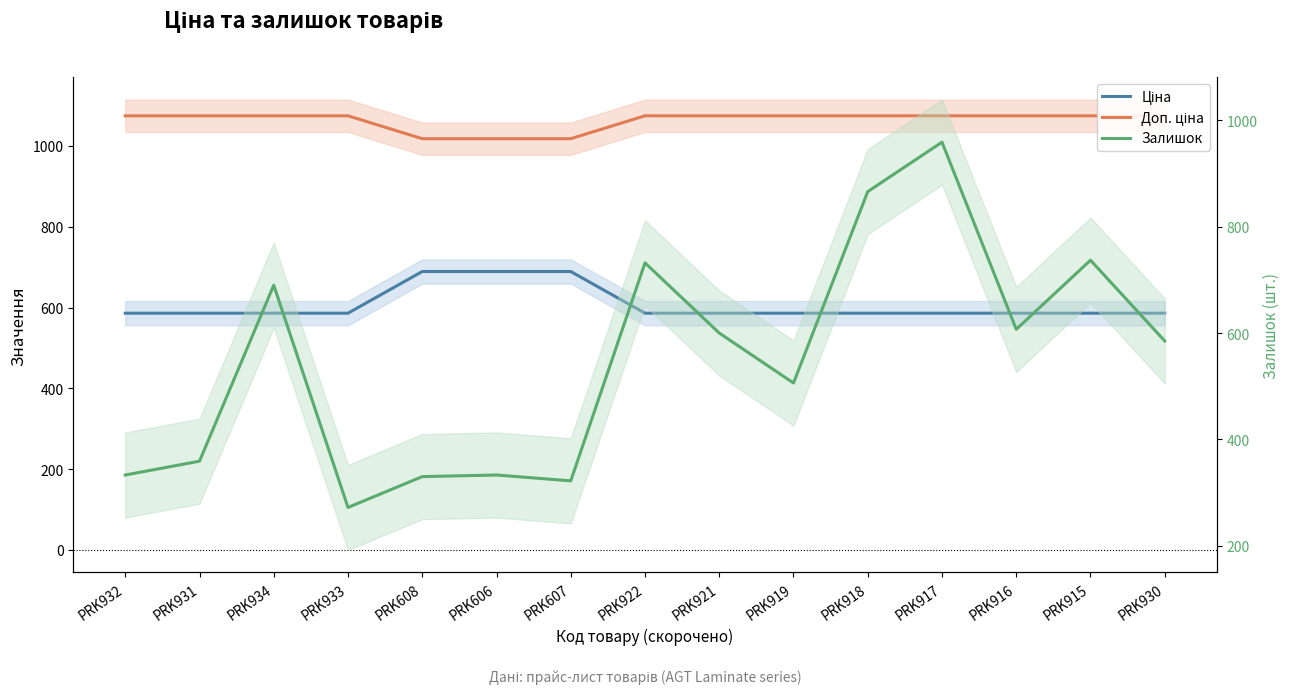

Rank the categories by Доп. ціна value from highest to lowest.

PRK932, PRK931, PRK934, PRK933, PRK922, PRK921, PRK919, PRK918, PRK917, PRK916, PRK915, PRK930, PRK608, PRK606, PRK607